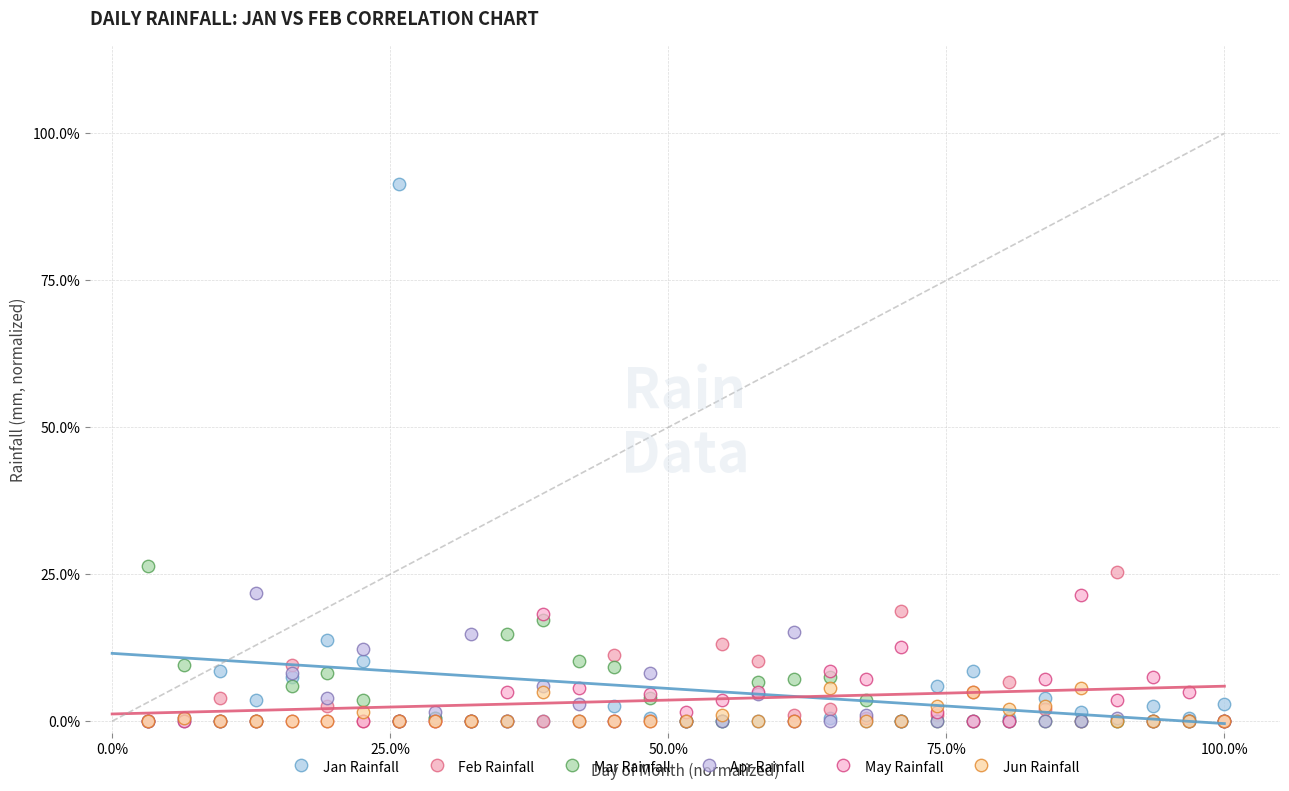

Which series has the largest Y range (max minus min)?

Jan Rainfall